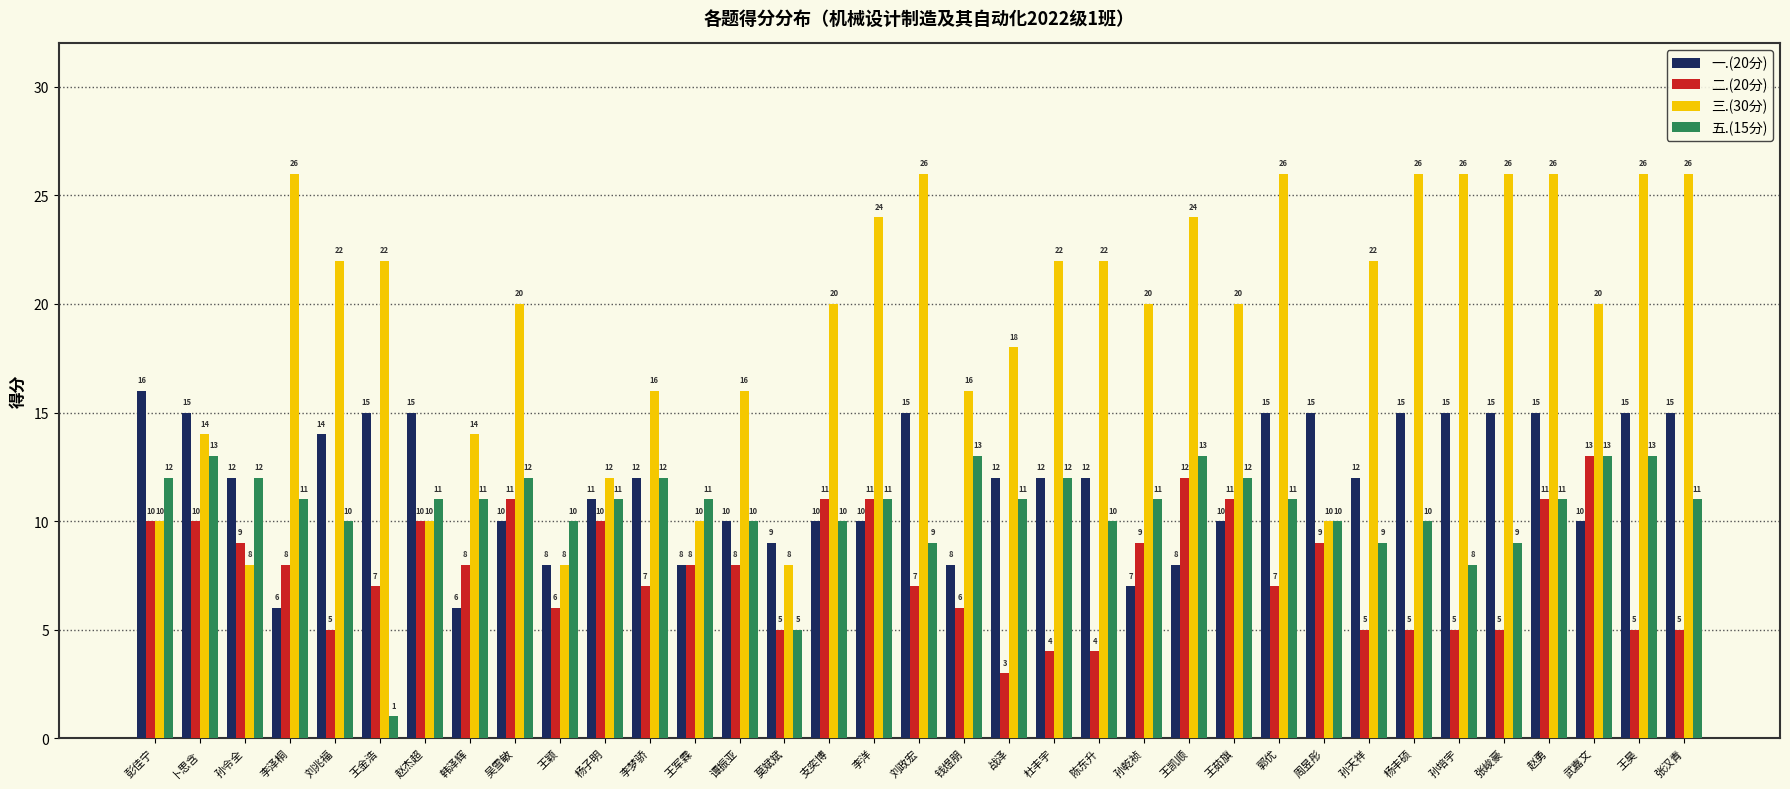

What is the difference between the 三.(30分) values at 周昱彤 and 李梦骄?

6